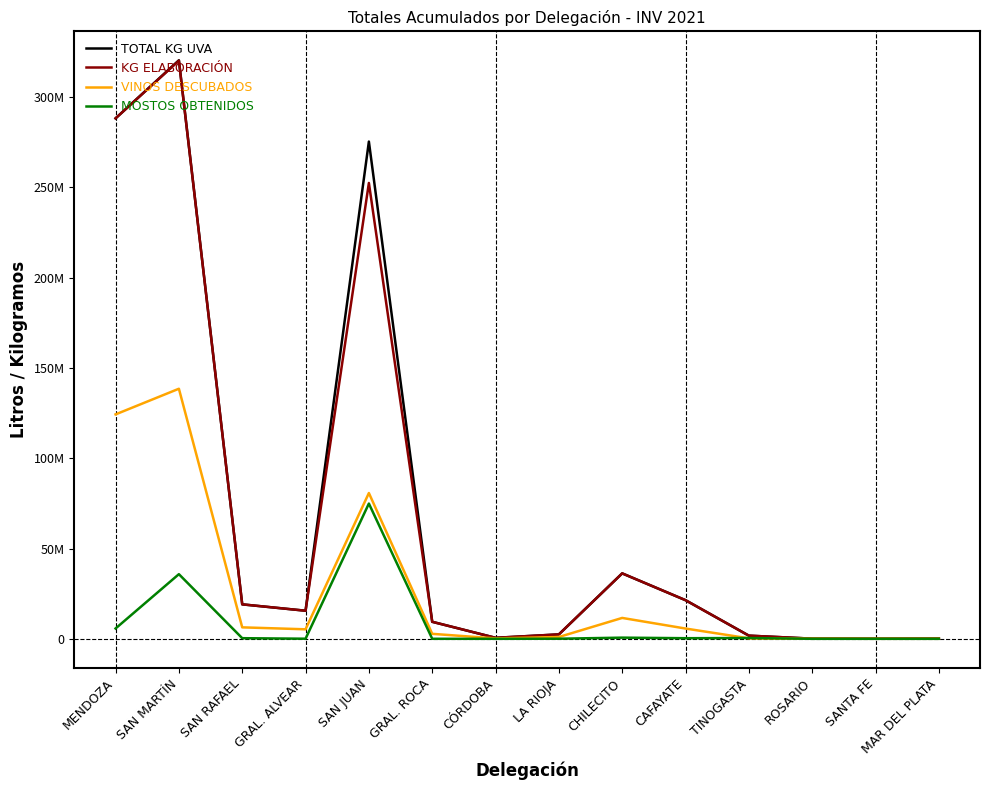

In KG ELABORACIÓN, how many points are higher than both neighbors (excluding endpoints)?

3